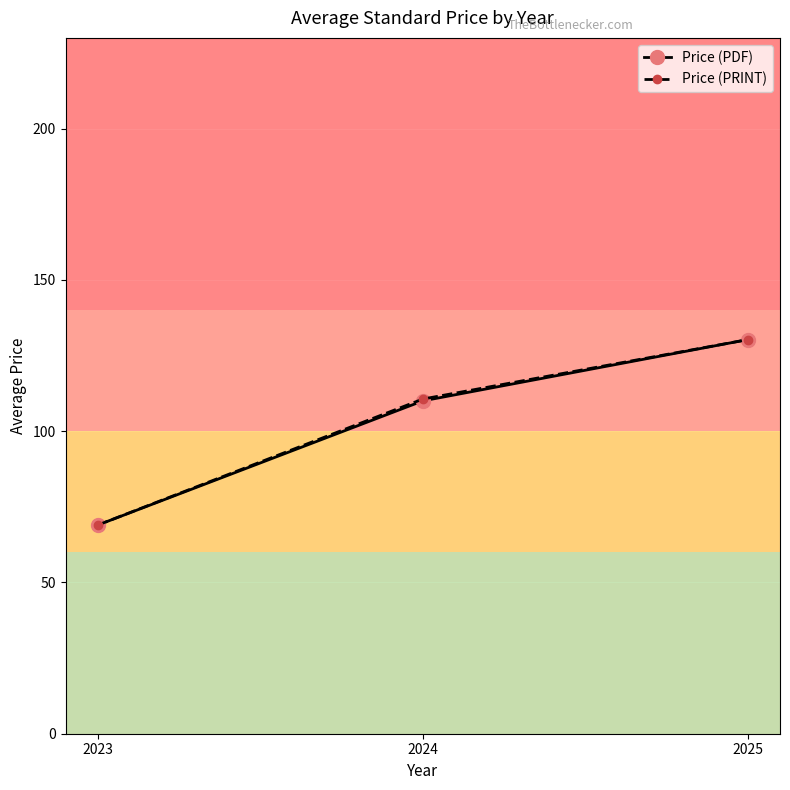

Where does the Price (PRINT) series first go above 110?

2024